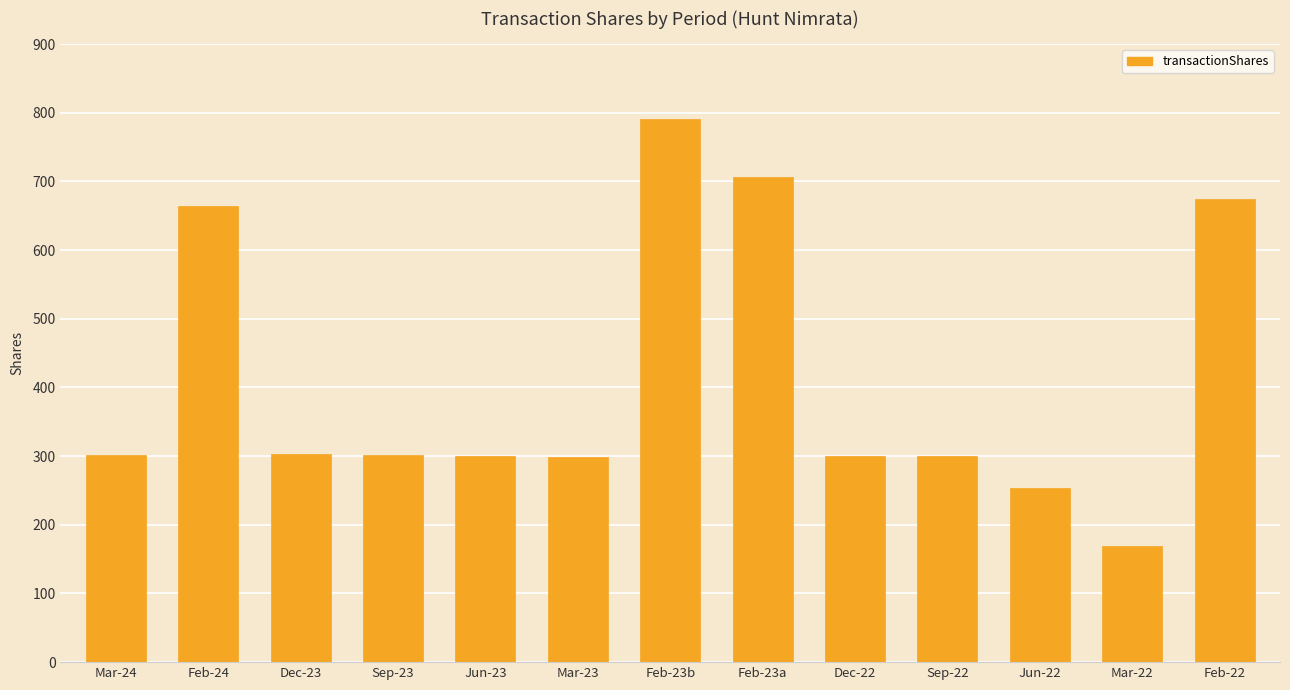

The value at Jun-23 is 110. True or false?

False